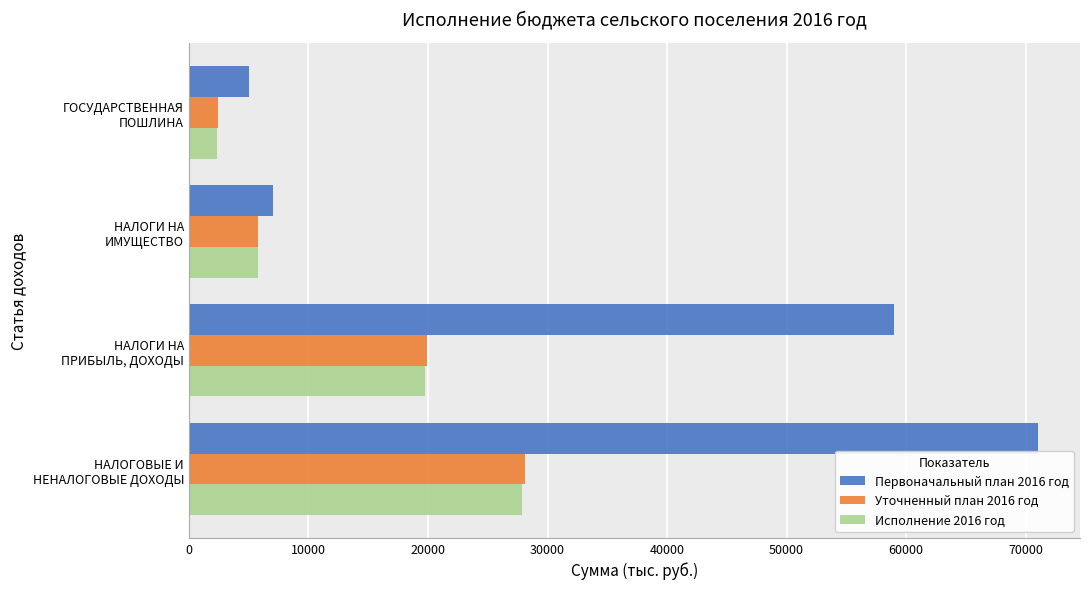

Where is Первоначальный план 2016 год nearest to the value 38000?

НАЛОГИ НА
ПРИБЫЛЬ, ДОХОДЫ